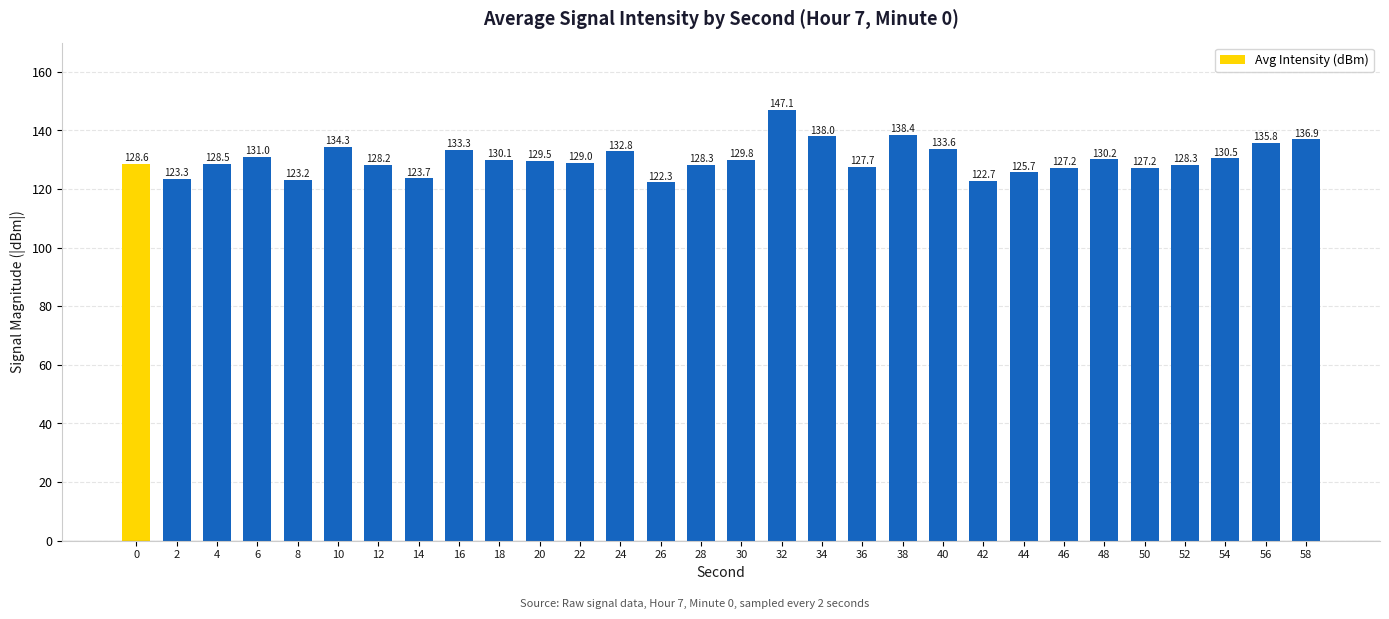

What is the maximum value shown in the chart?

147.1